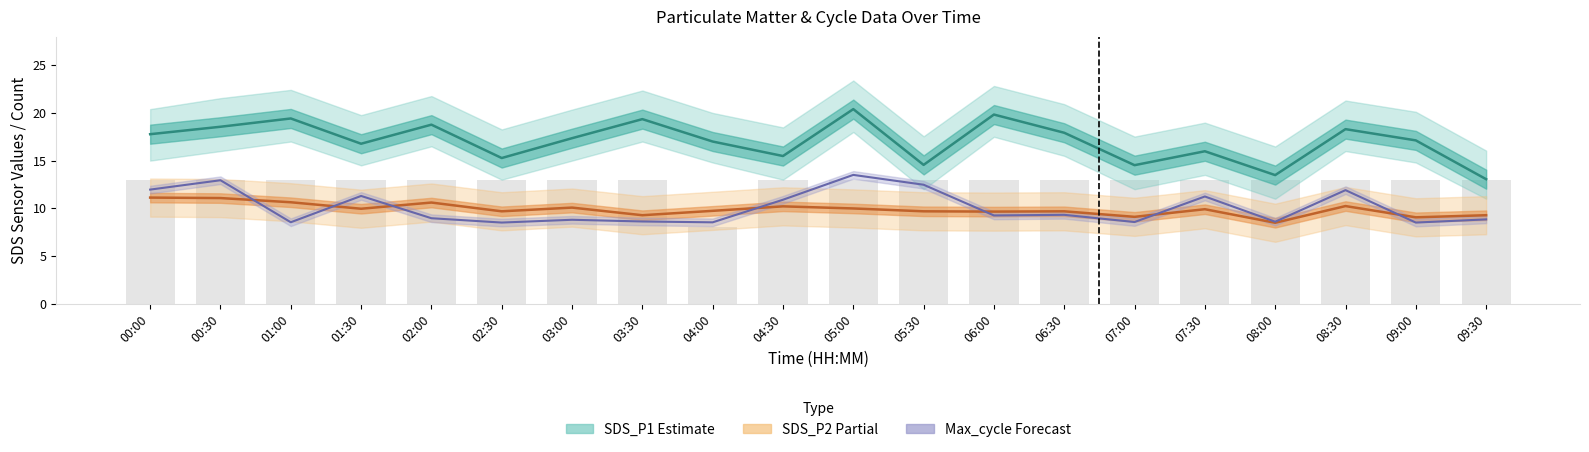

Which label corresponds to the smallest value in the chart?

04:00